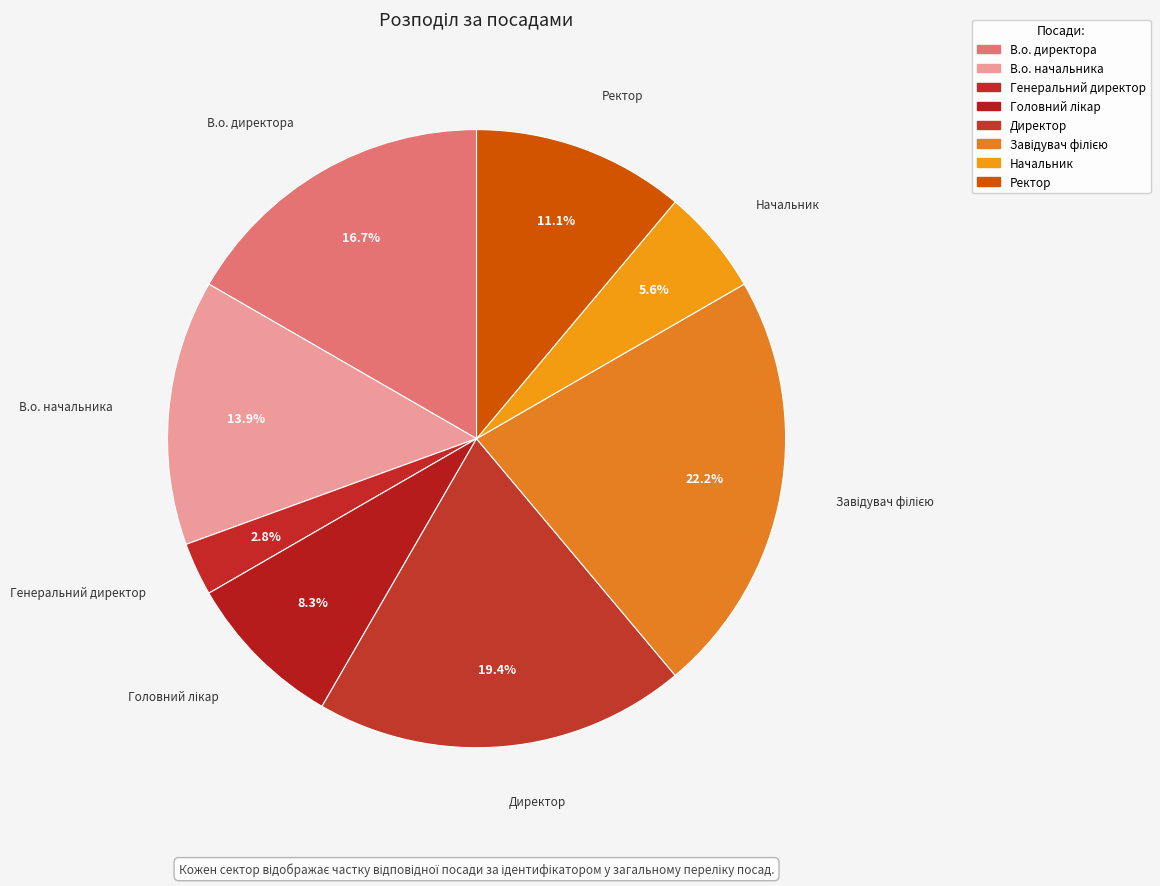

How many slices are in this pie chart?

8